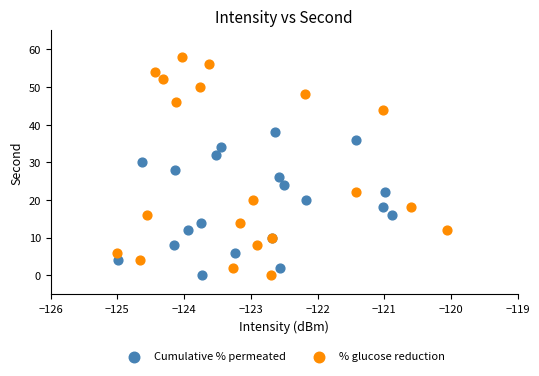

Which series contains the highest Y value?

% glucose reduction